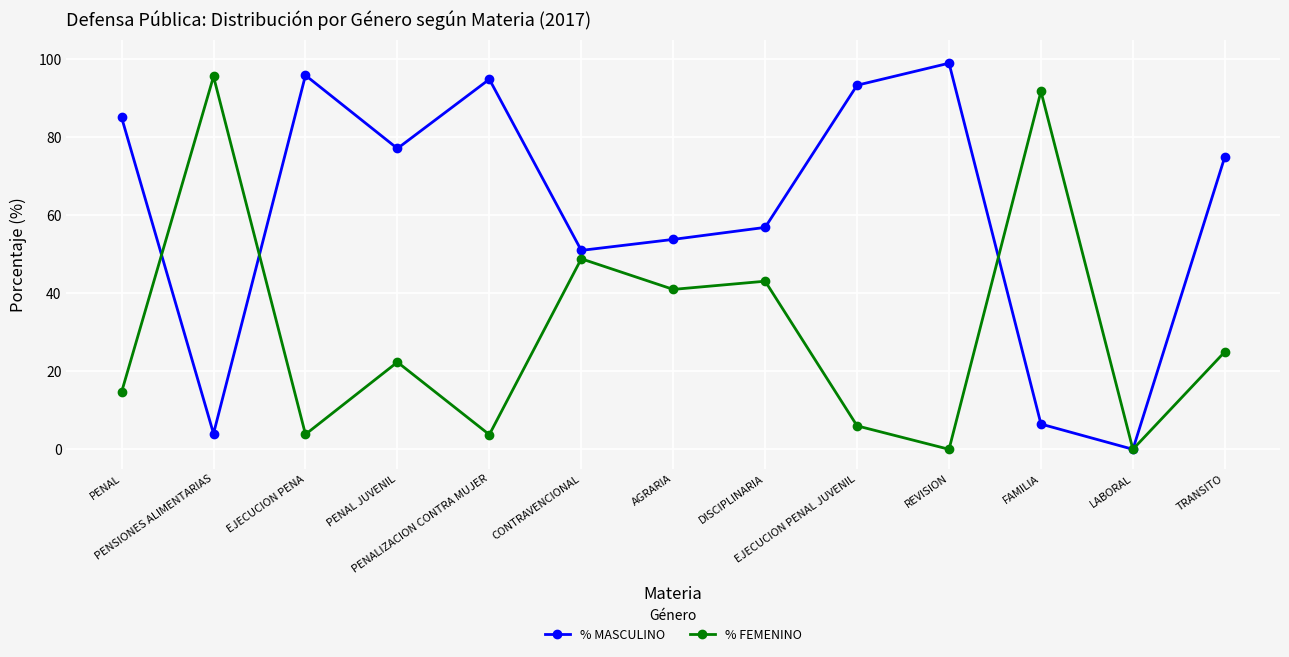

Does the chart have visible grid lines?

Yes